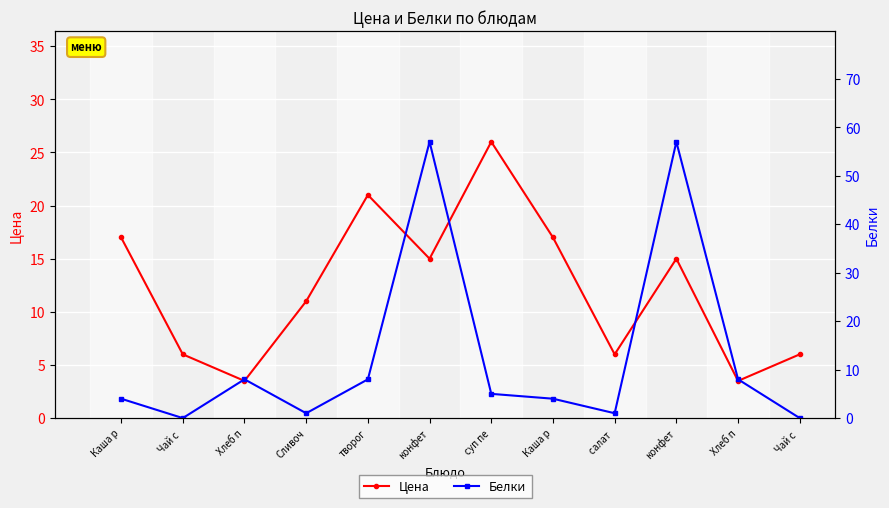

Rank the series by their maximum value, from lowest to highest.

Цена, Белки